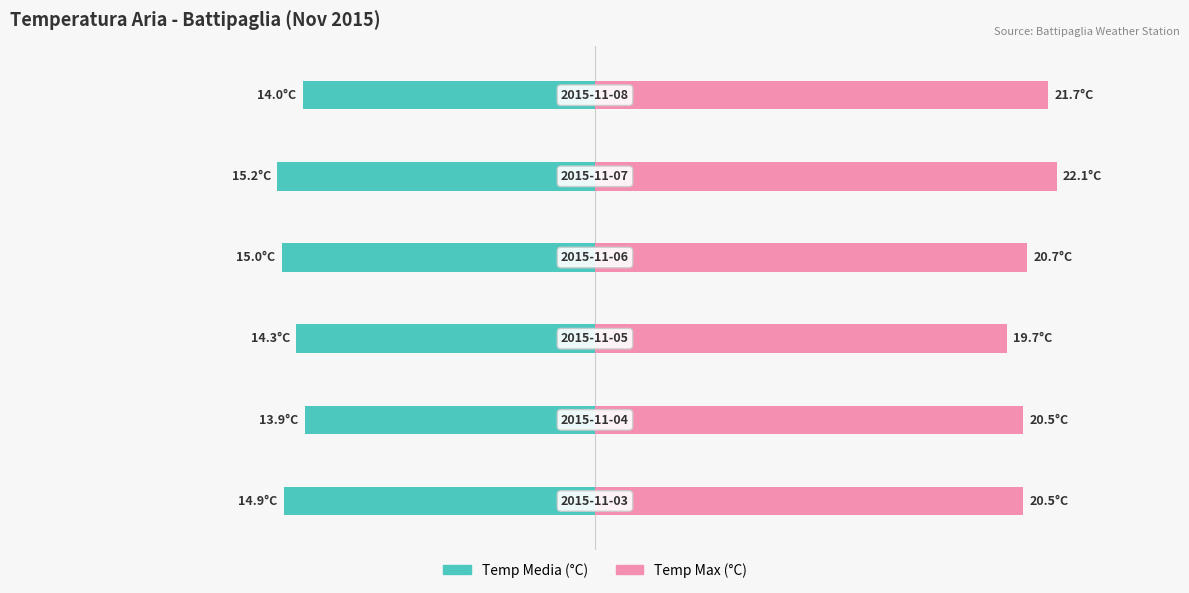

What are all the series names shown in the legend?

Temp Media (°C), Temp Max (°C)